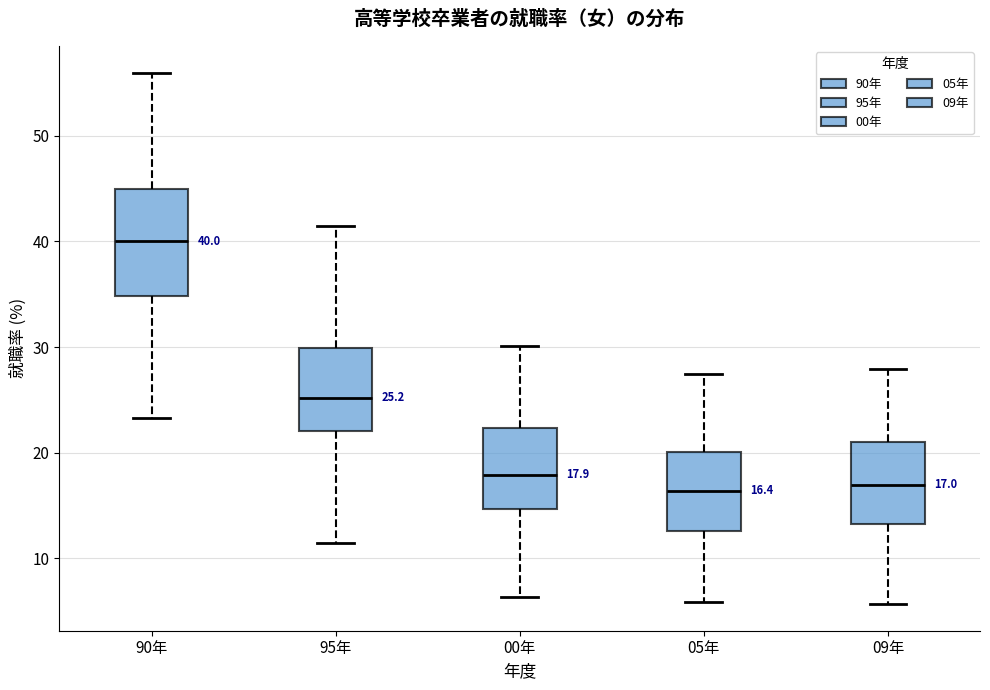

Which box is the tallest, from its lower edge to its upper edge?

90年